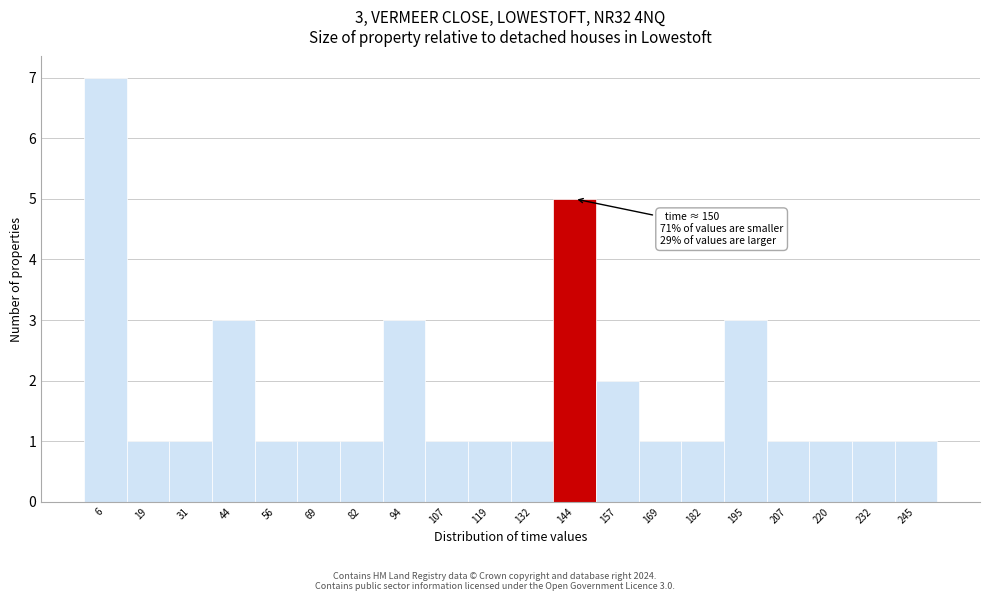

Over which range of the x-axis is the bar tallest?

0 to 12